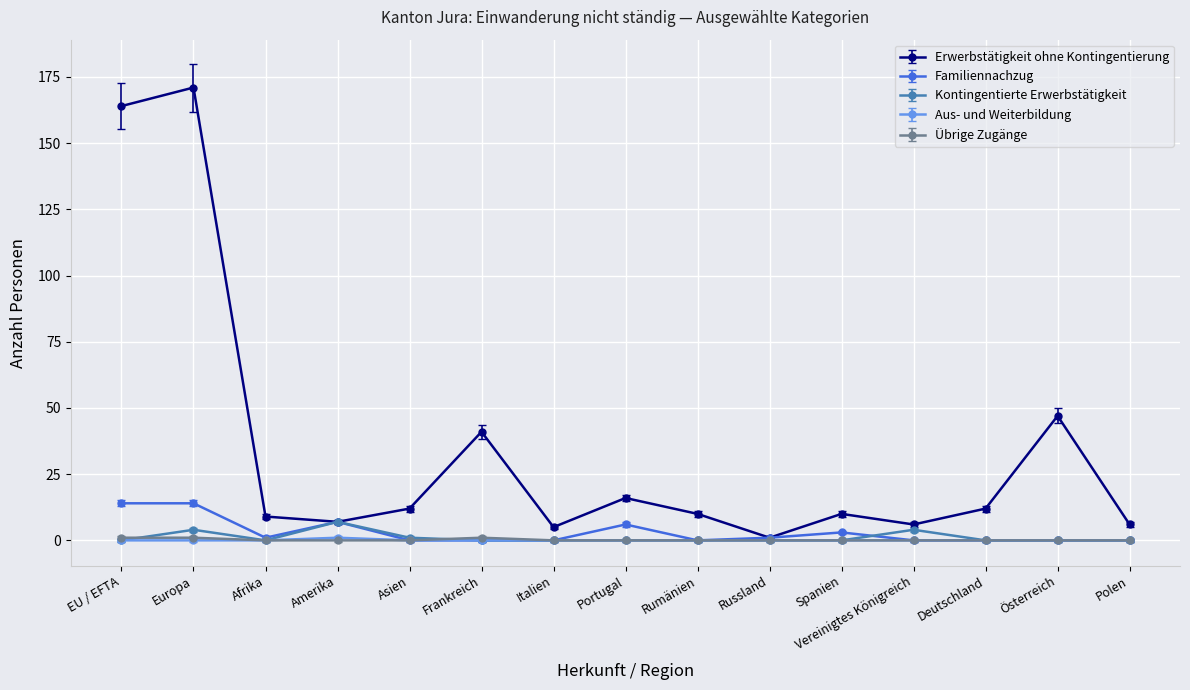

What is the label of the 3rd point from the left?

Afrika